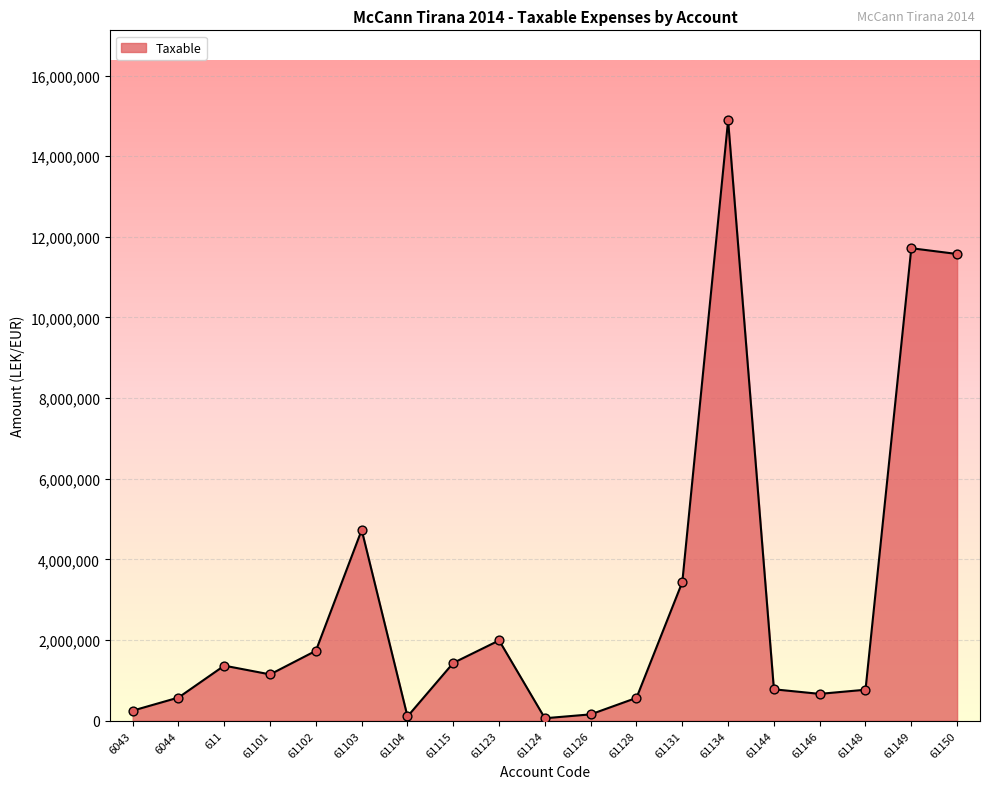

What is the change in value from 6043 to 6044?

+325069.8